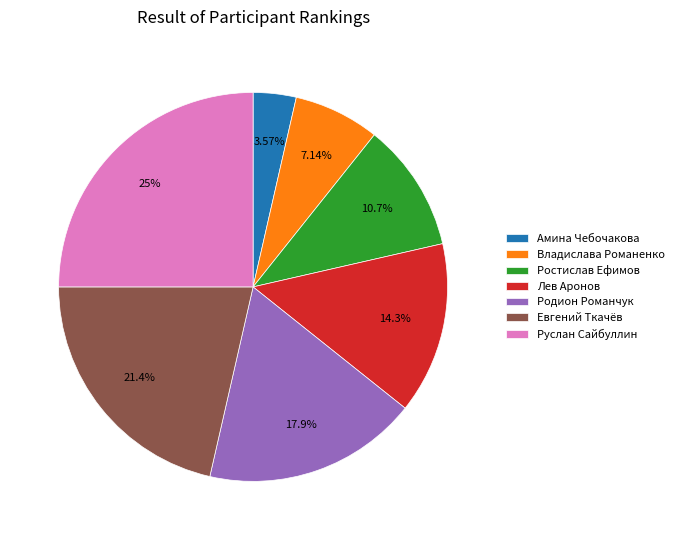

Do Руслан Сайбуллин and Евгений Ткачёв together represent more than half of the pie?

No